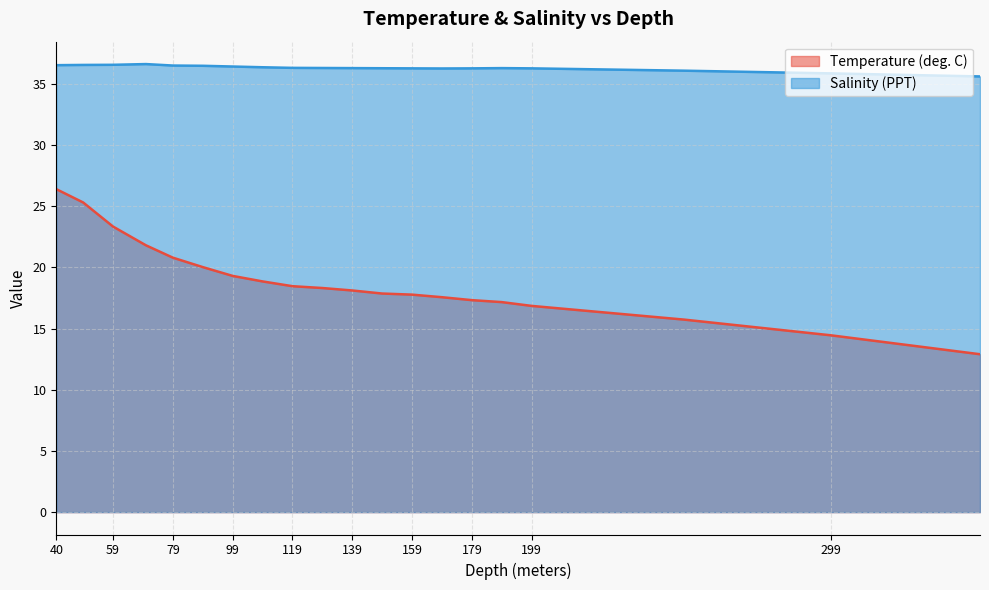

True or false: Salinity (PPT) and Temperature (deg. C) cross at least once.

False